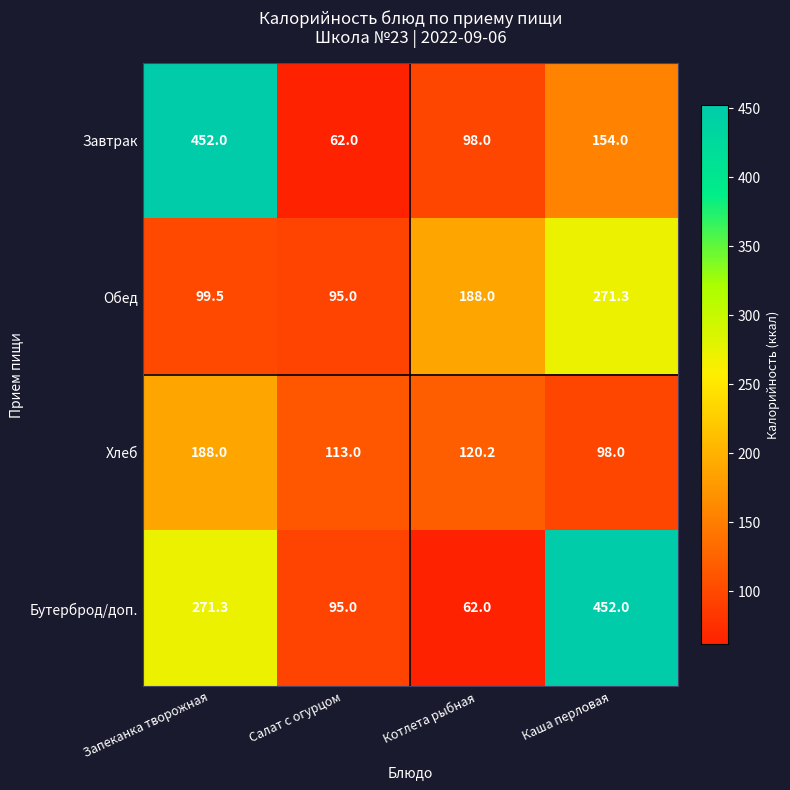

What is the maximum value shown in the chart?

452.0